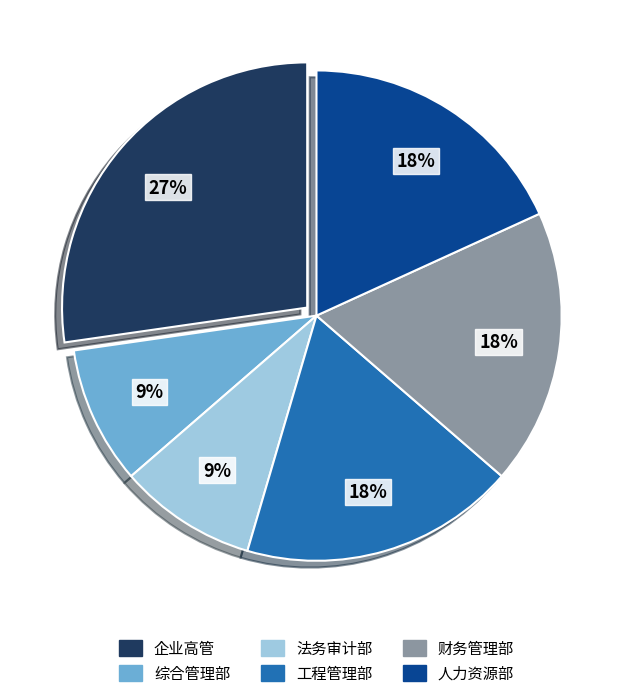

The 企业高管 slice represents 21% of the pie. True or false?

False